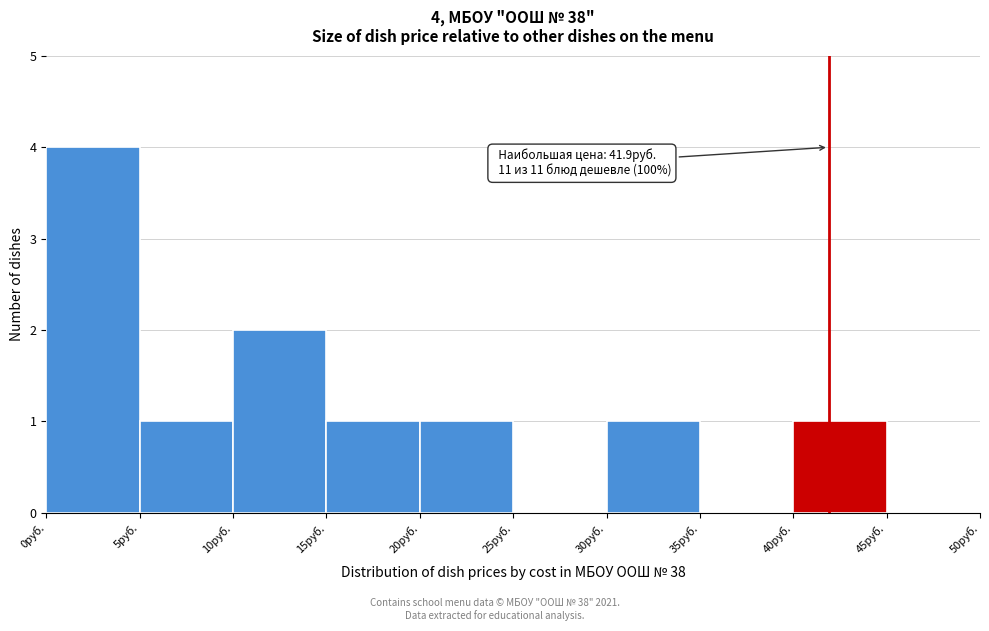

Which range on the x-axis has the tallest bar?

0 to 5